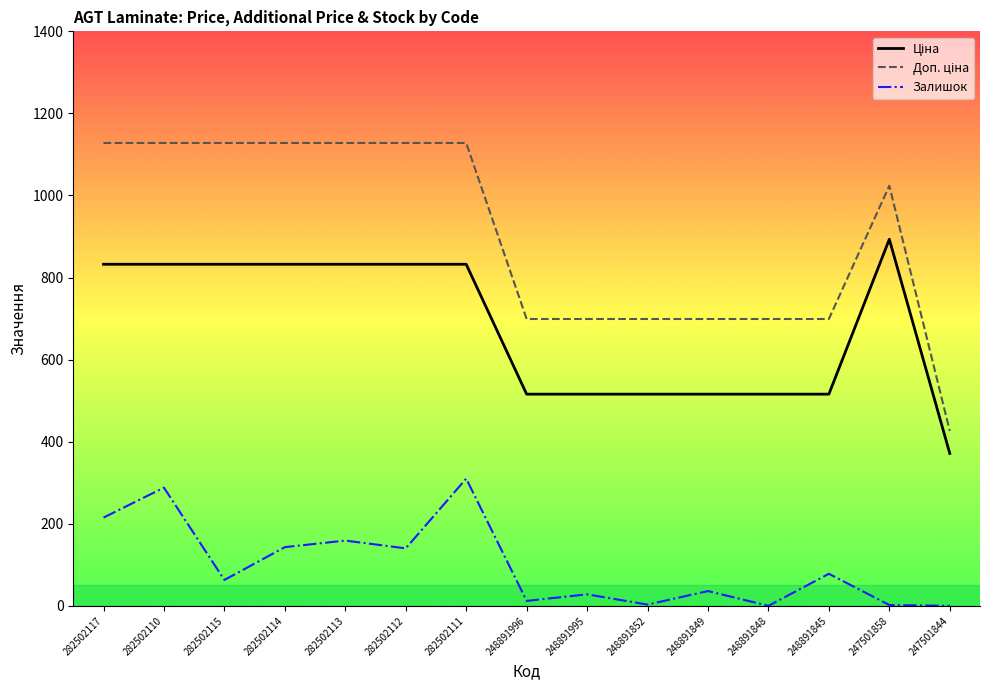

What is the difference between the highest and lowest values at 282502114?

985.0